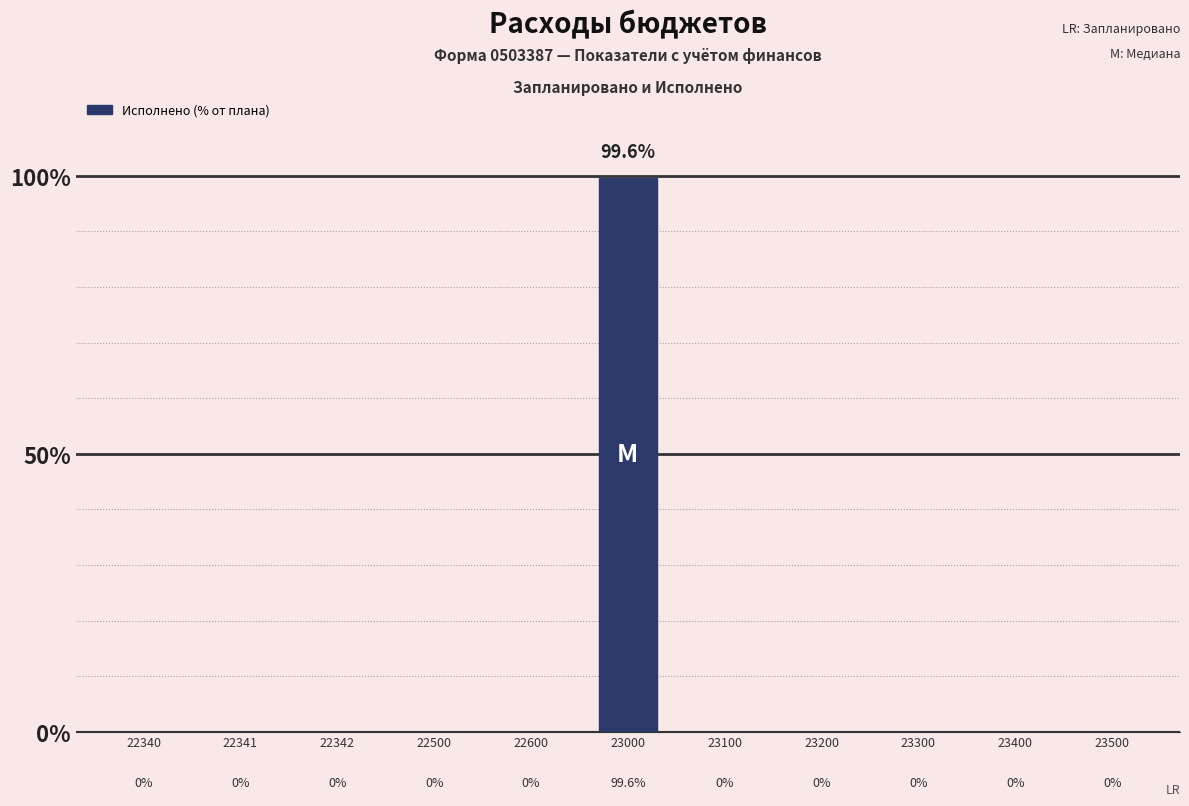

Rank the categories by value from highest to lowest.

23000, 22340, 22341, 22342, 22500, 22600, 23100, 23200, 23300, 23400, 23500